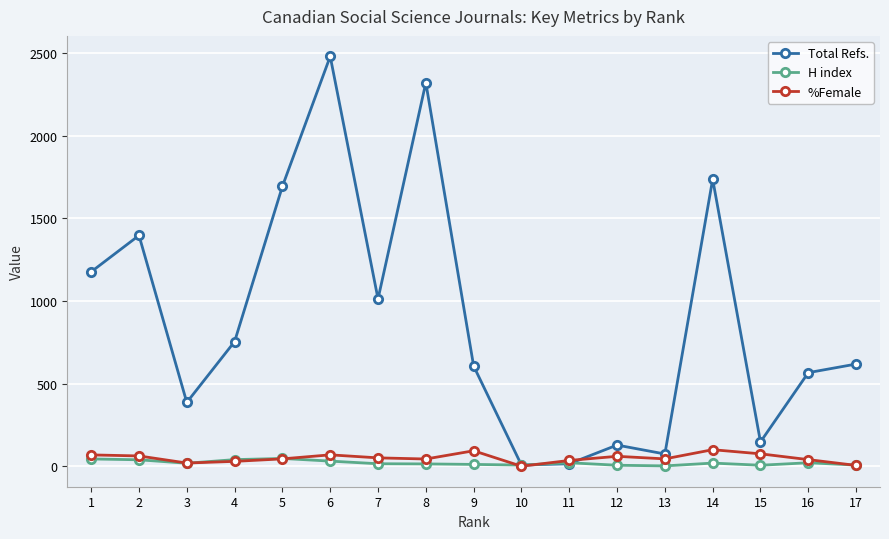

What is the approximate value of H index at 6?

31.0